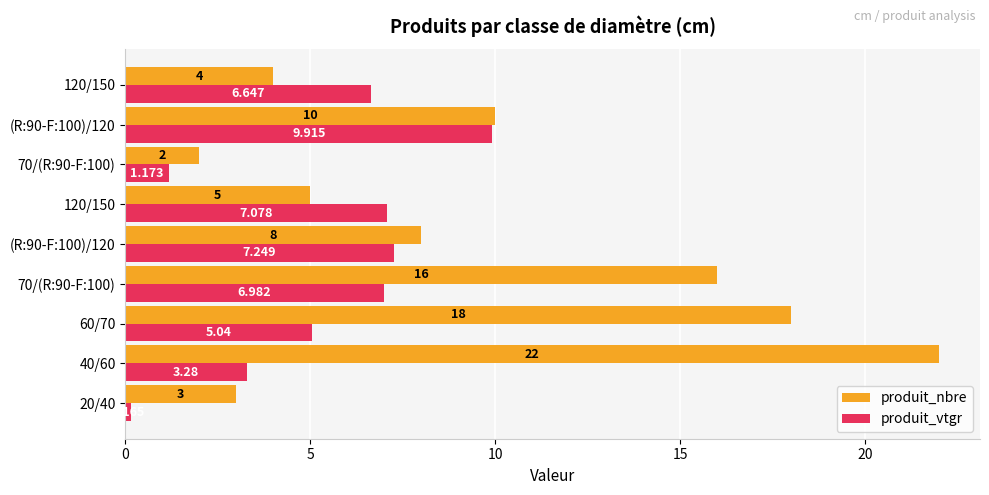

Rank the series by their average value, from lowest to highest.

produit_vtgr, produit_nbre